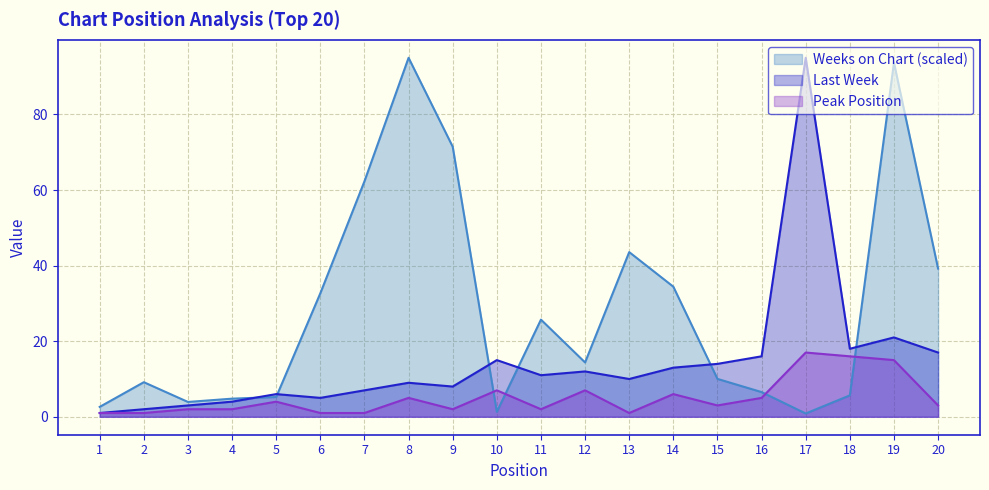

True or false: Weeks on Chart has more than 2 points higher than both neighbors.

True